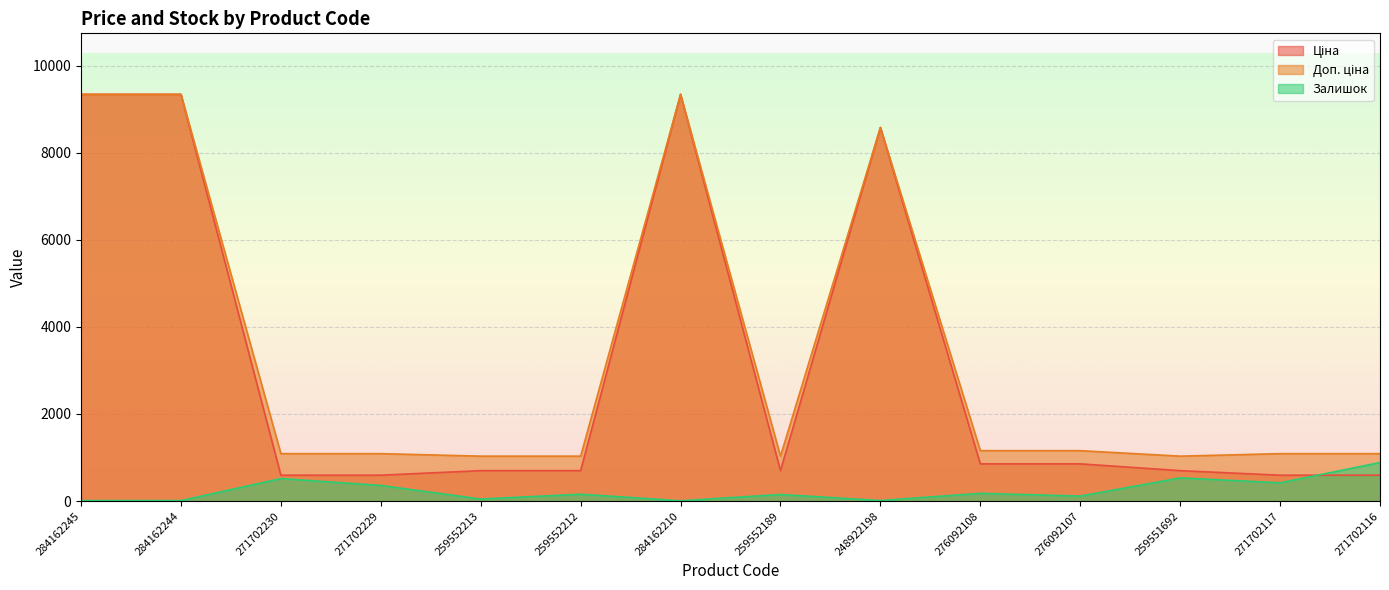

Where does the Доп. ціна series first go above 1088?

284162245